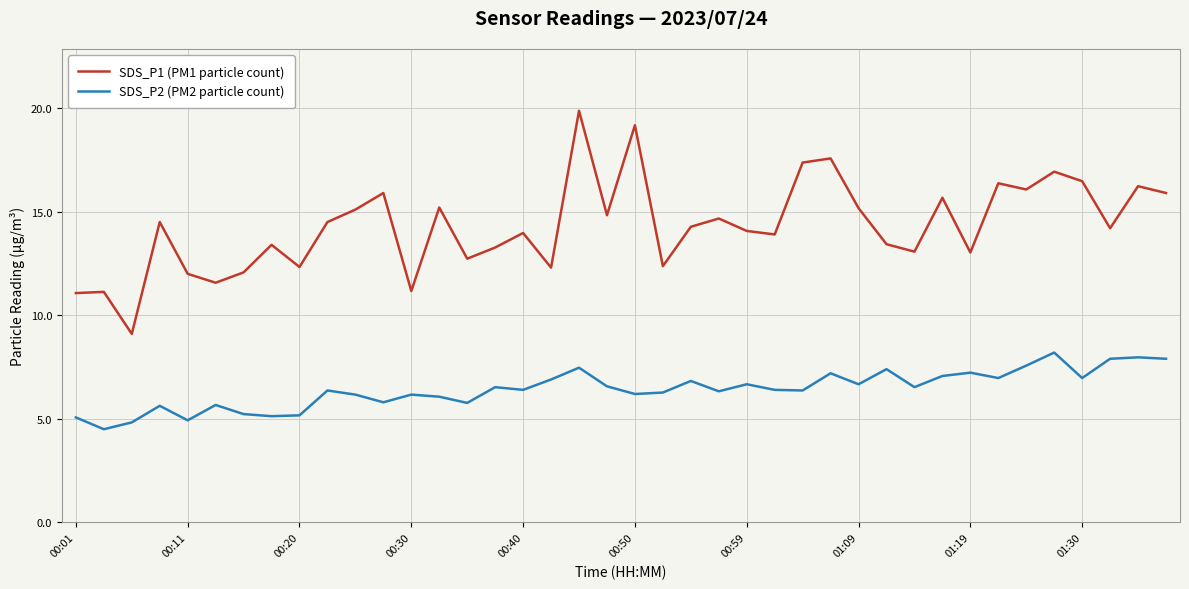

Which series has the widest spread of values?

SDS_P1 (PM1 particle count)